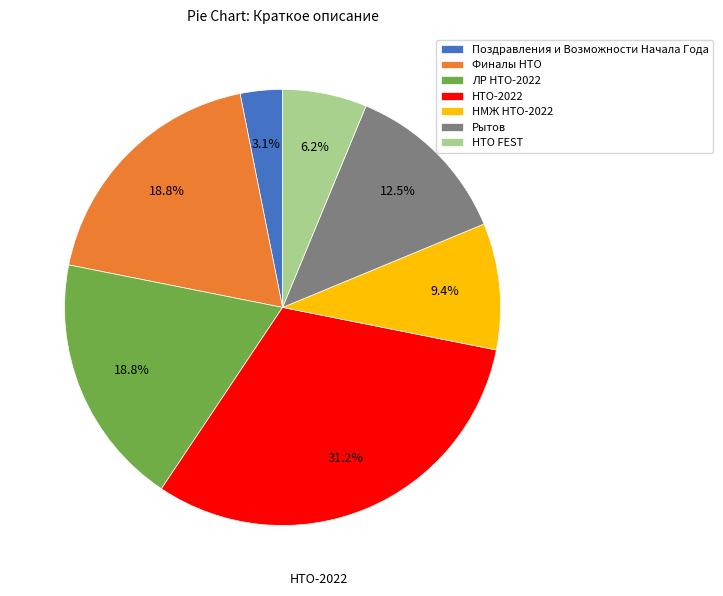

Is it true that ЛР НТО-2022 is 19% of the pie?

True